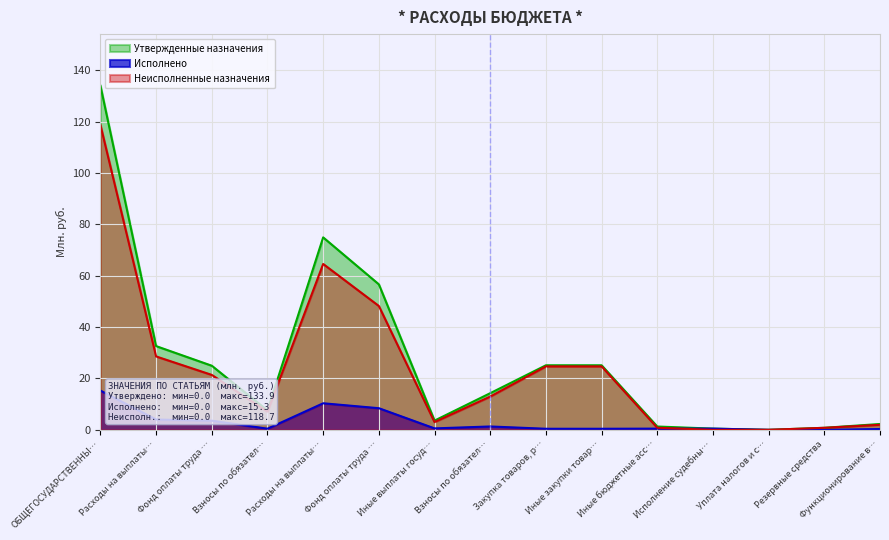

What is the value of the Утвержденные назначения point at the 3rd from the left?

25.0